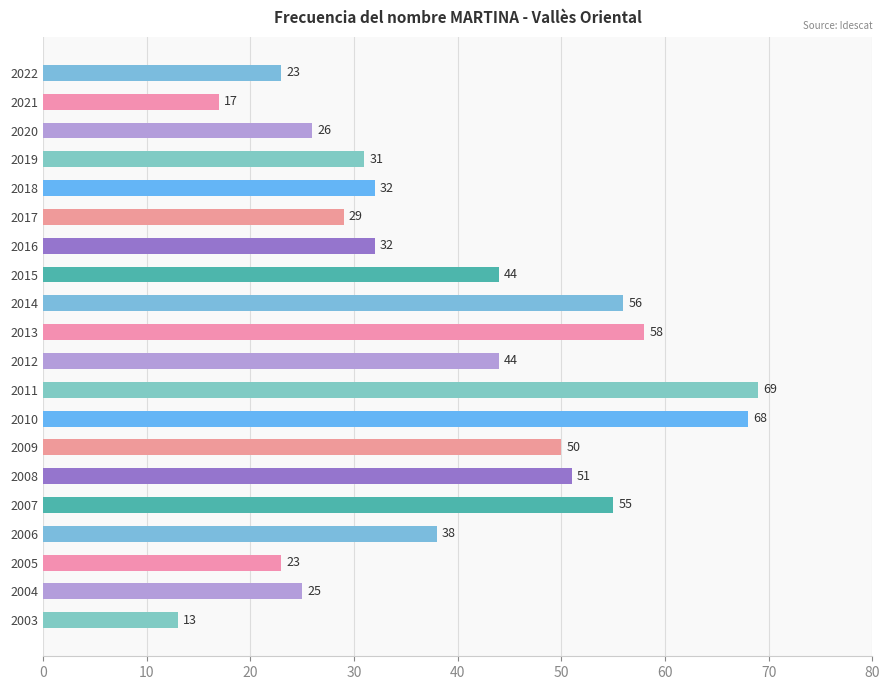

What is the difference between the second highest and second lowest values?

51